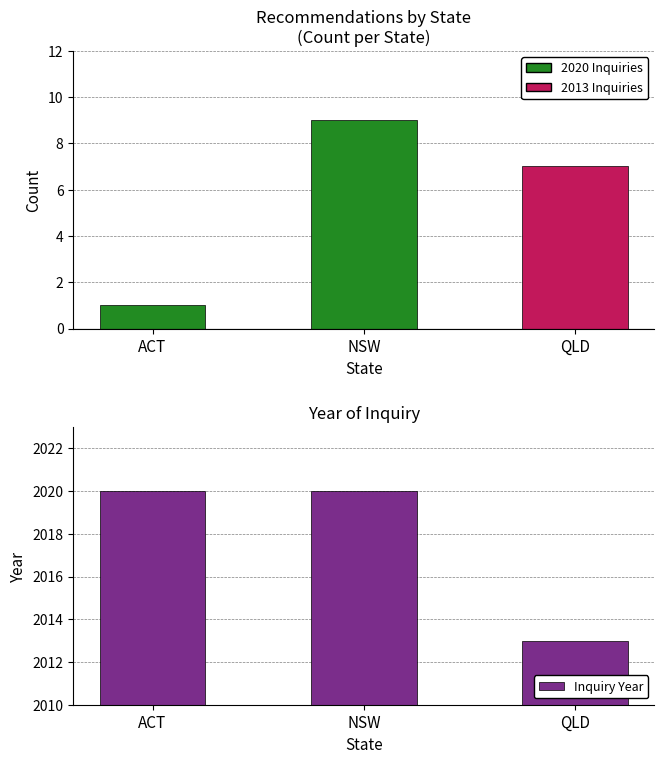

The value of Inquiry Year at ACT is 2020. True or false?

True